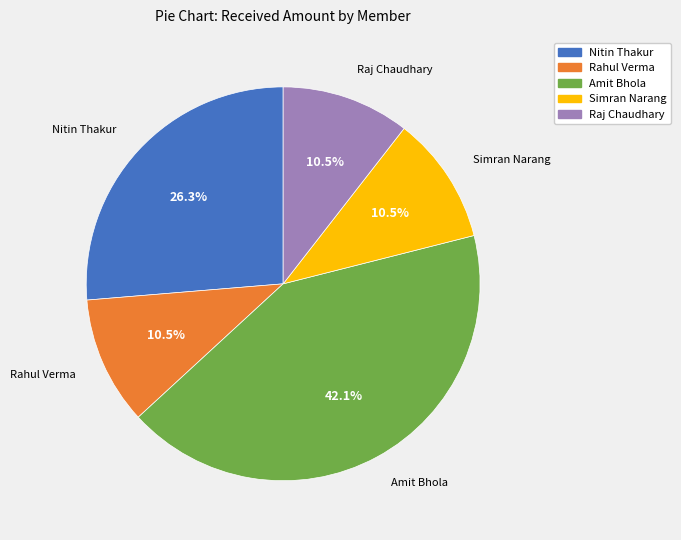

Is there a majority slice in this chart?

No